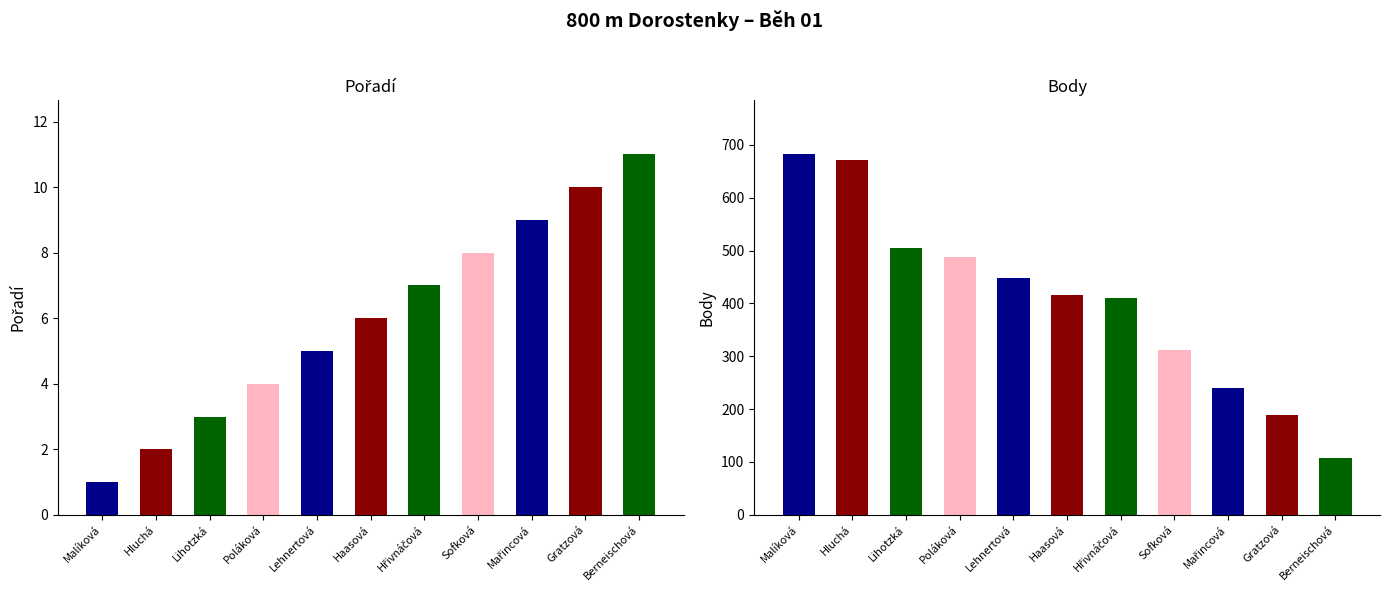

What position from the right is Poláková Lenka?

8